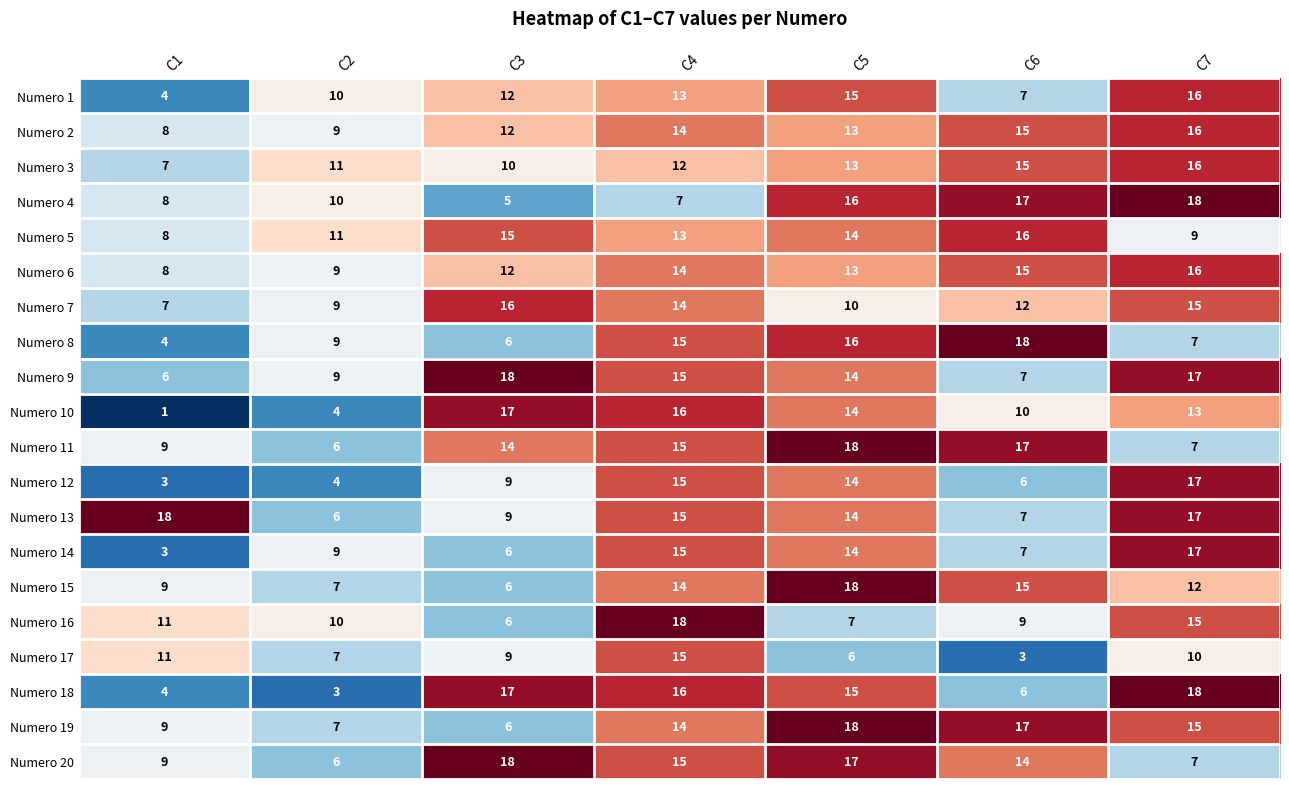

Rank the categories by Numero 10 value from highest to lowest.

C3, C4, C5, C7, C6, C2, C1